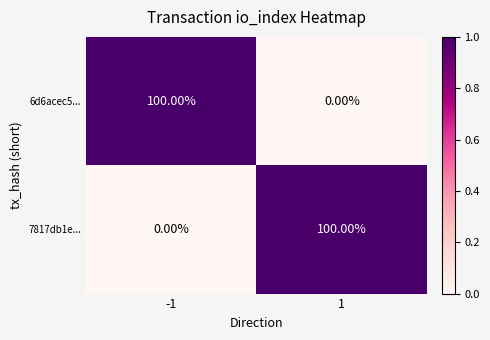

Count the number of data series in this chart.

2